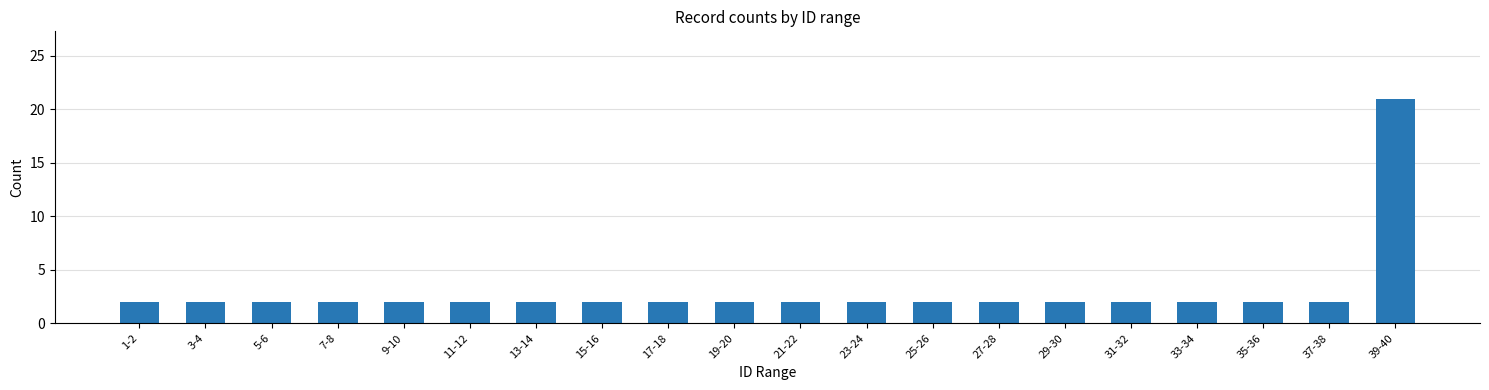

Are the bars horizontal?

No